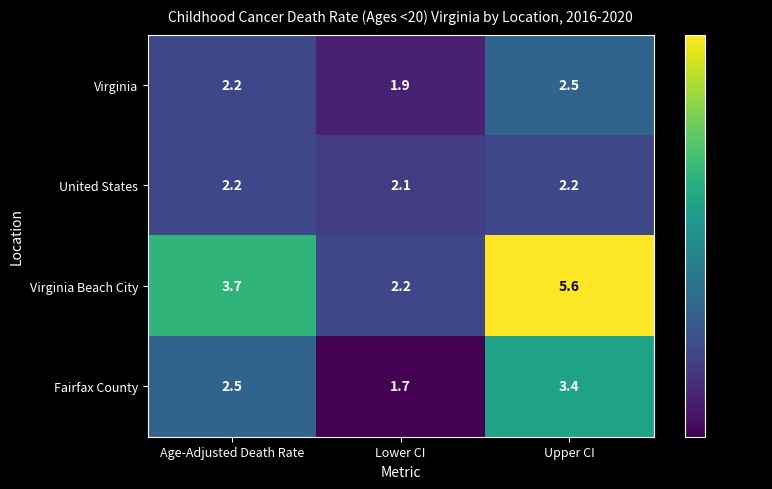

Count the number of data series in this chart.

4